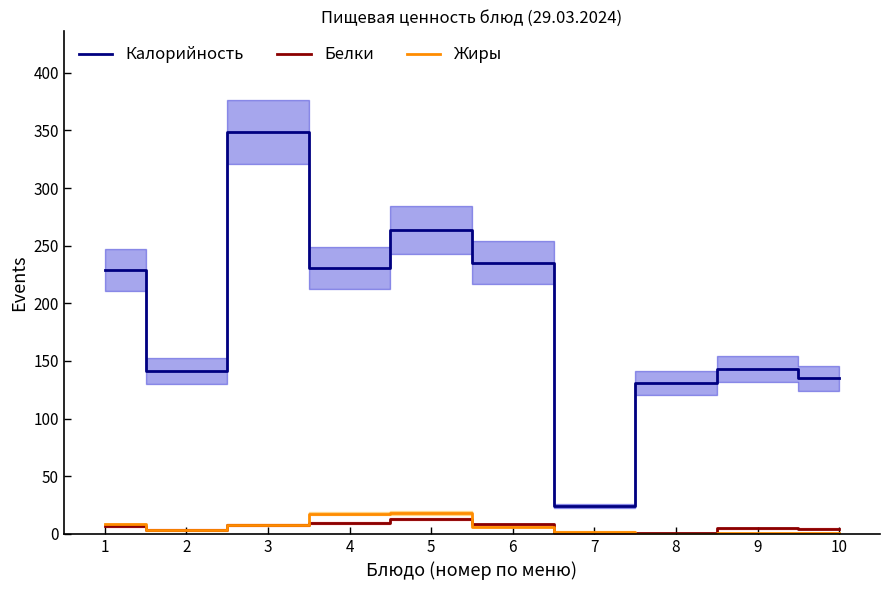

Where is Калорийность nearest to the value 186?

1